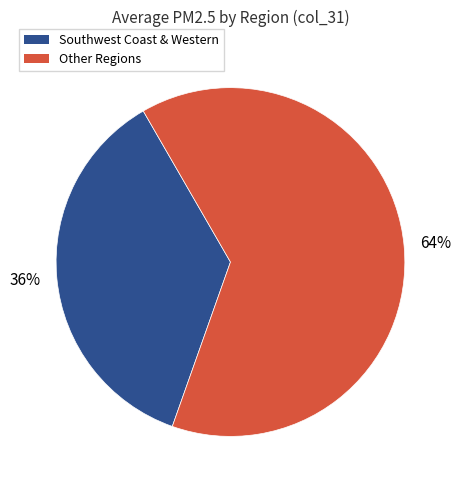

To the nearest percent, what is the average slice percentage?

50%